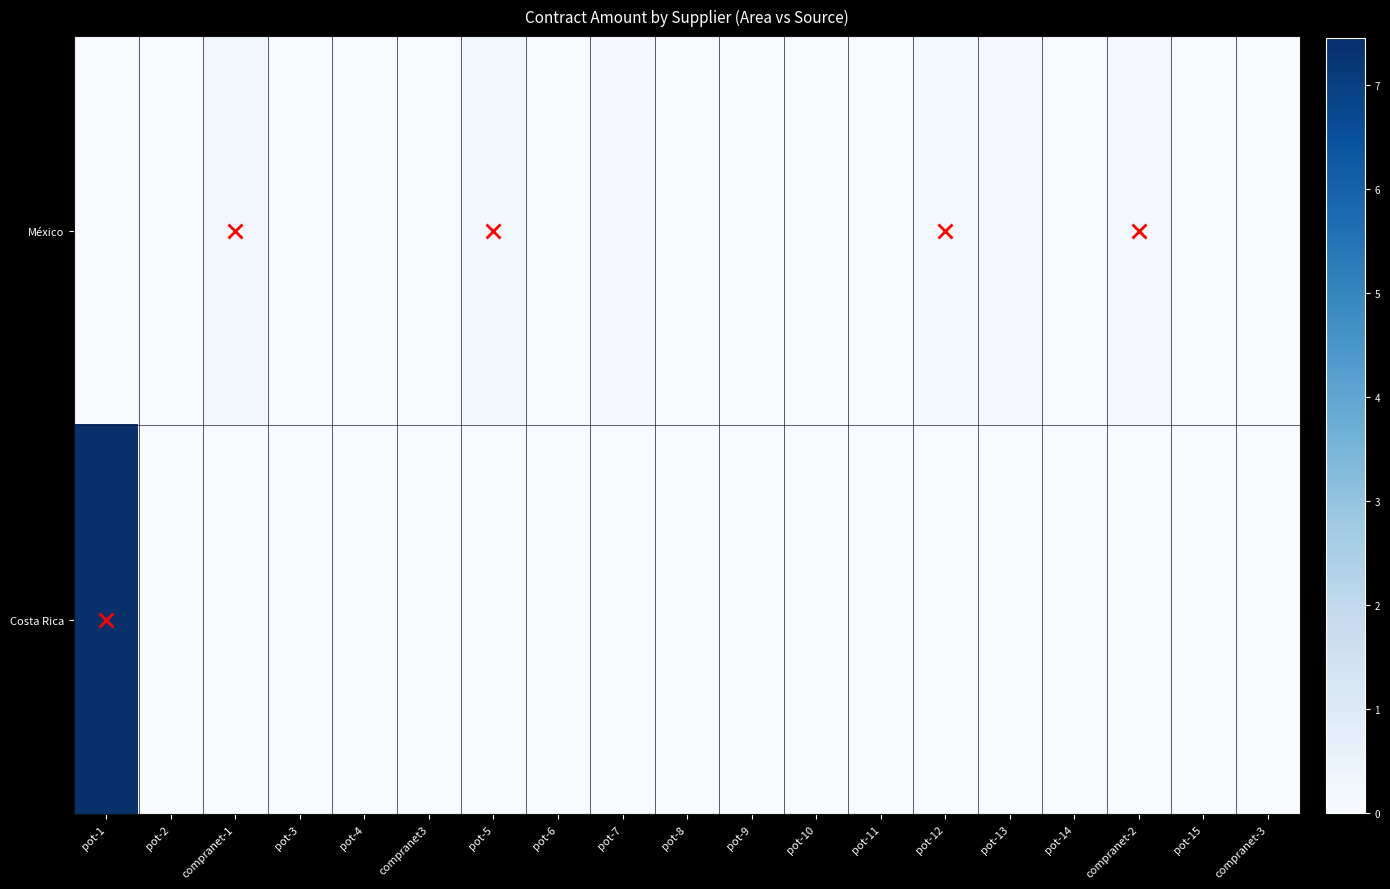

Reading right to left, what are all the values shown in this chart?

México: compranet-3=18863.8	pot-15=11270.0	compranet-2=807281.4	pot-14=219333.8	pot-13=718811.8	pot-12=886551.3	pot-11=17500.0	pot-10=232766.0	pot-9=89818.1	pot-8=20500.0	pot-7=377180.0	pot-6=27771.0	pot-5=1379407.9	compranet3=31548.0	pot-4=5568.0	pot-3=278510.0	compranet-1=1907511.1	pot-2=48671.3	pot-1=206000.0
Costa Rica: compranet-3=0.0	pot-15=0.0	compranet-2=0.0	pot-14=0.0	pot-13=0.0	pot-12=0.0	pot-11=0.0	pot-10=0.0	pot-9=0.0	pot-8=0.0	pot-7=0.0	pot-6=0.0	pot-5=0.0	compranet3=0.0	pot-4=0.0	pot-3=0.0	compranet-1=0.0	pot-2=0.0	pot-1=74518986.2